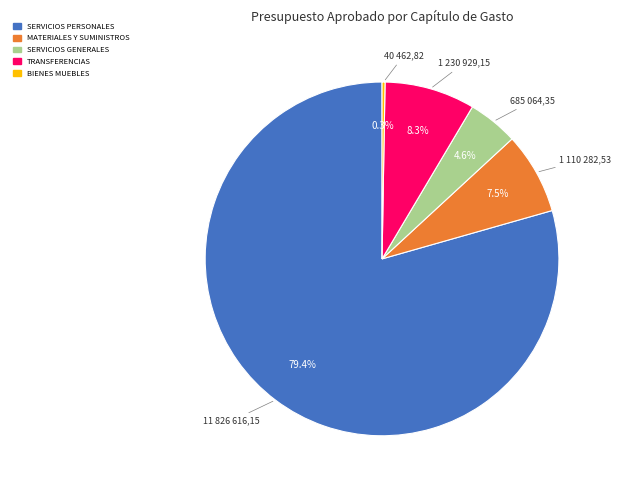

To the nearest percent, what is the combined percentage of SERVICIOS GENERALES and SERVICIOS PERSONALES?

84%